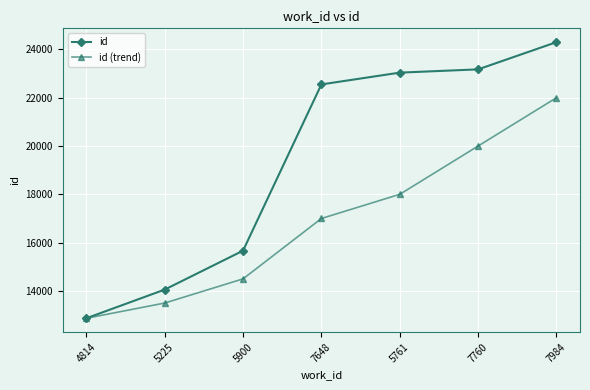

Does the chart display data point markers on the line(s)?

Yes